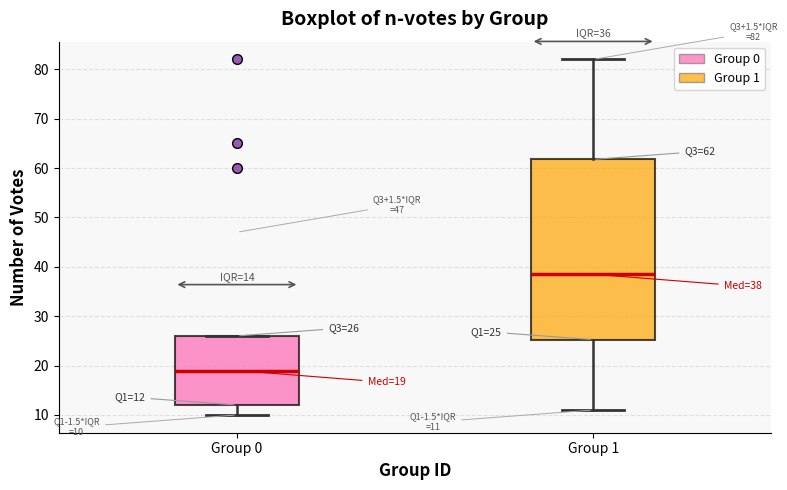

Which box's median line is the highest?

Group 1